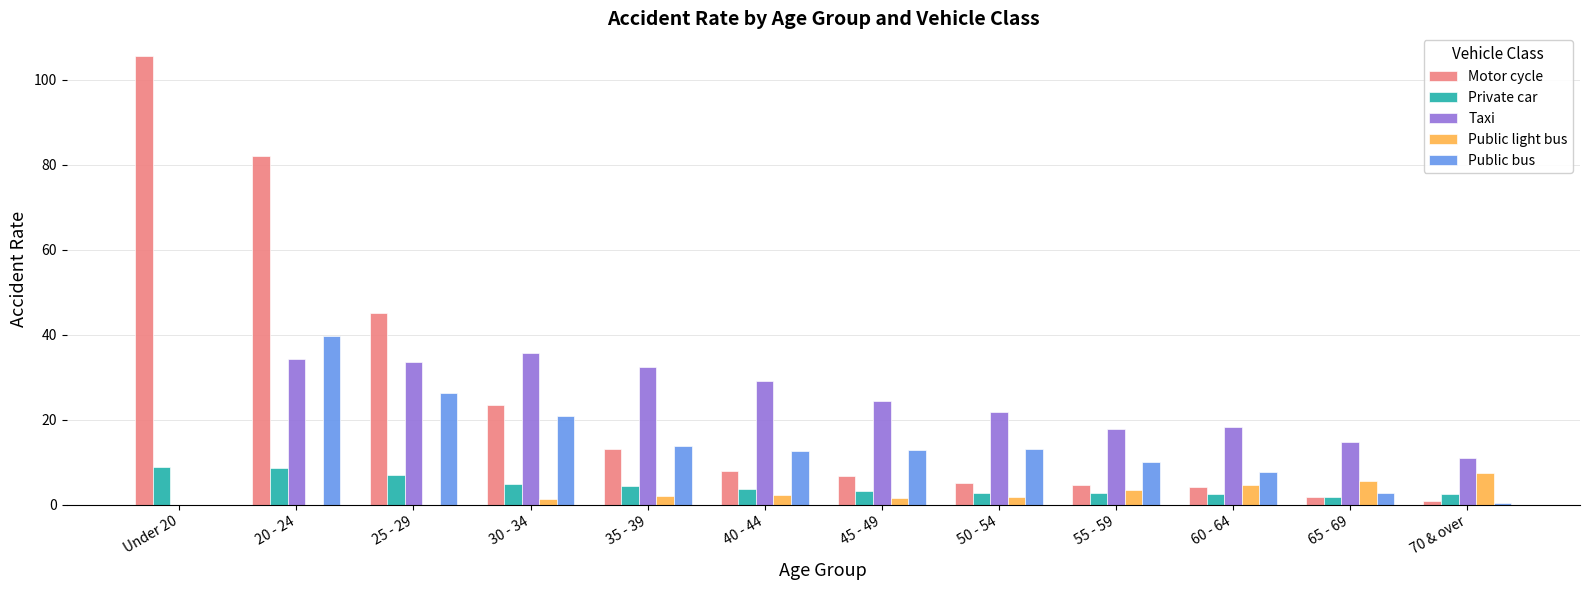

Which category has the highest value across all series?

Under 20